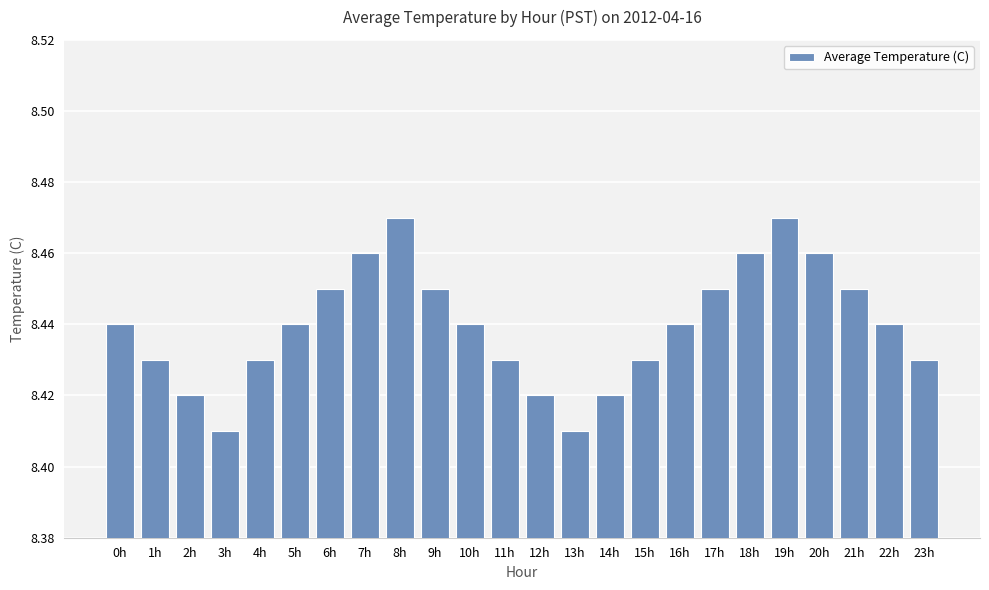

Which has a higher value, 21h or 10h?

21h